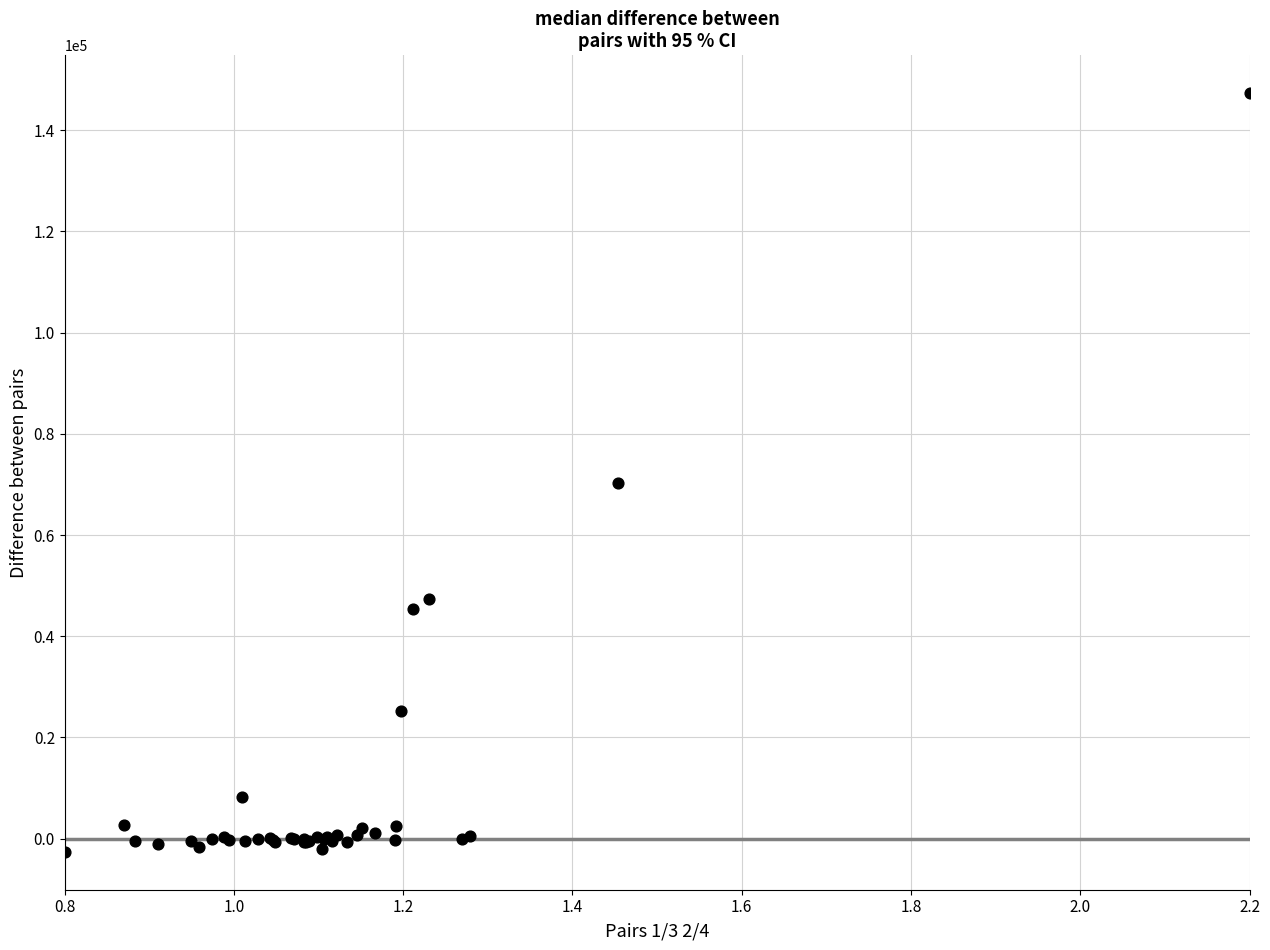

What Y value in the scatter plot is closest to 72355?

70300